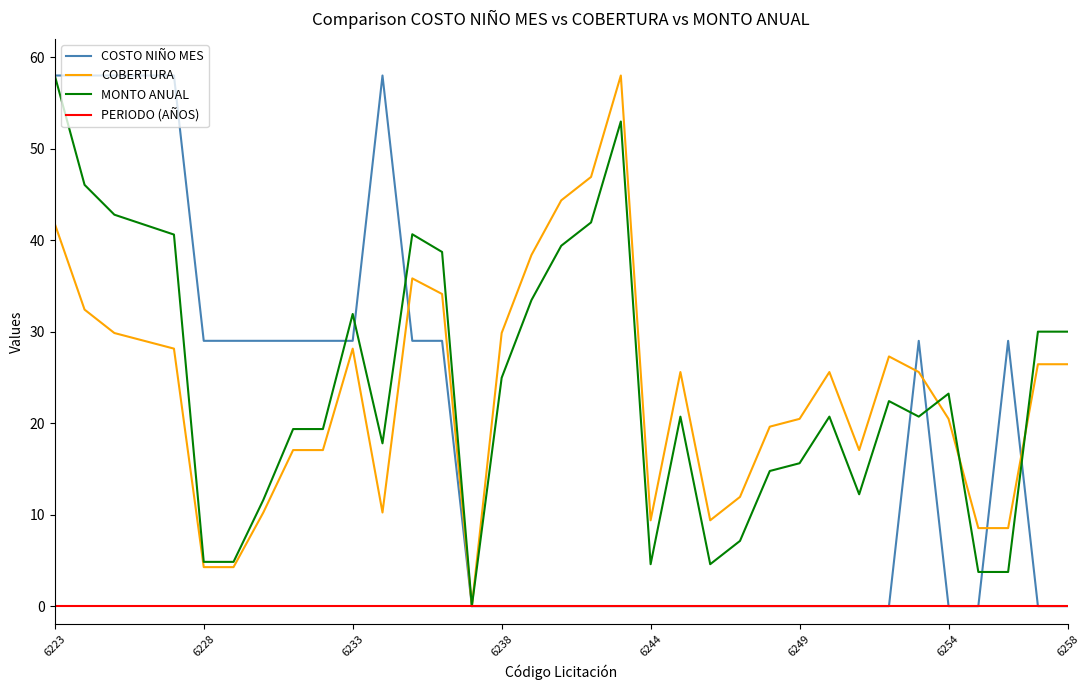

What is the average value of the MONTO ANUAL series?

24.1